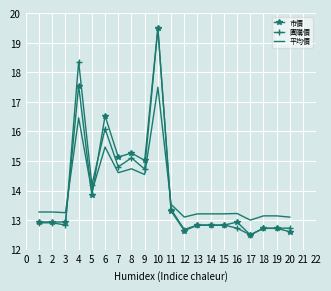

Between which two adjacent categories do 團購價 and 平均價 first intersect?

3 and 4